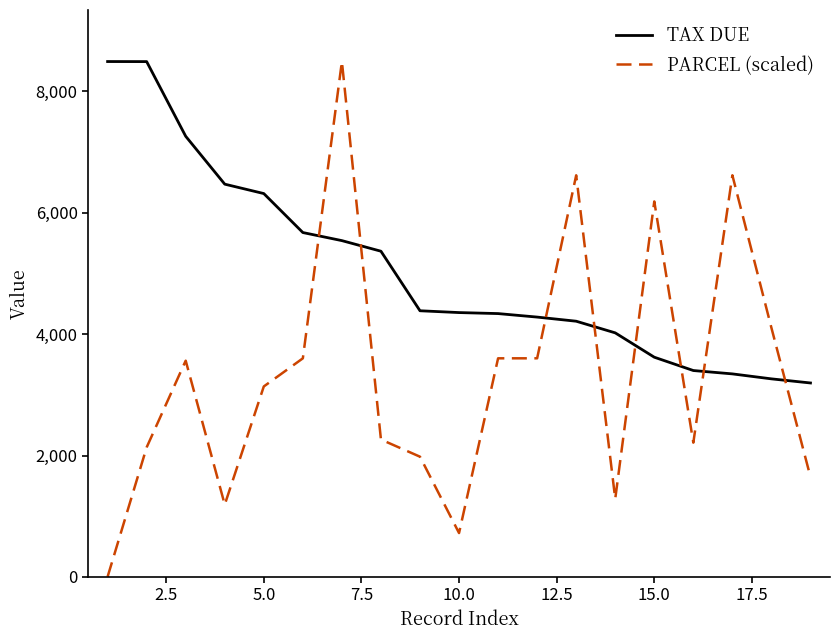

True or false: TAX DUE and PARCEL (scaled) cross at least once.

True